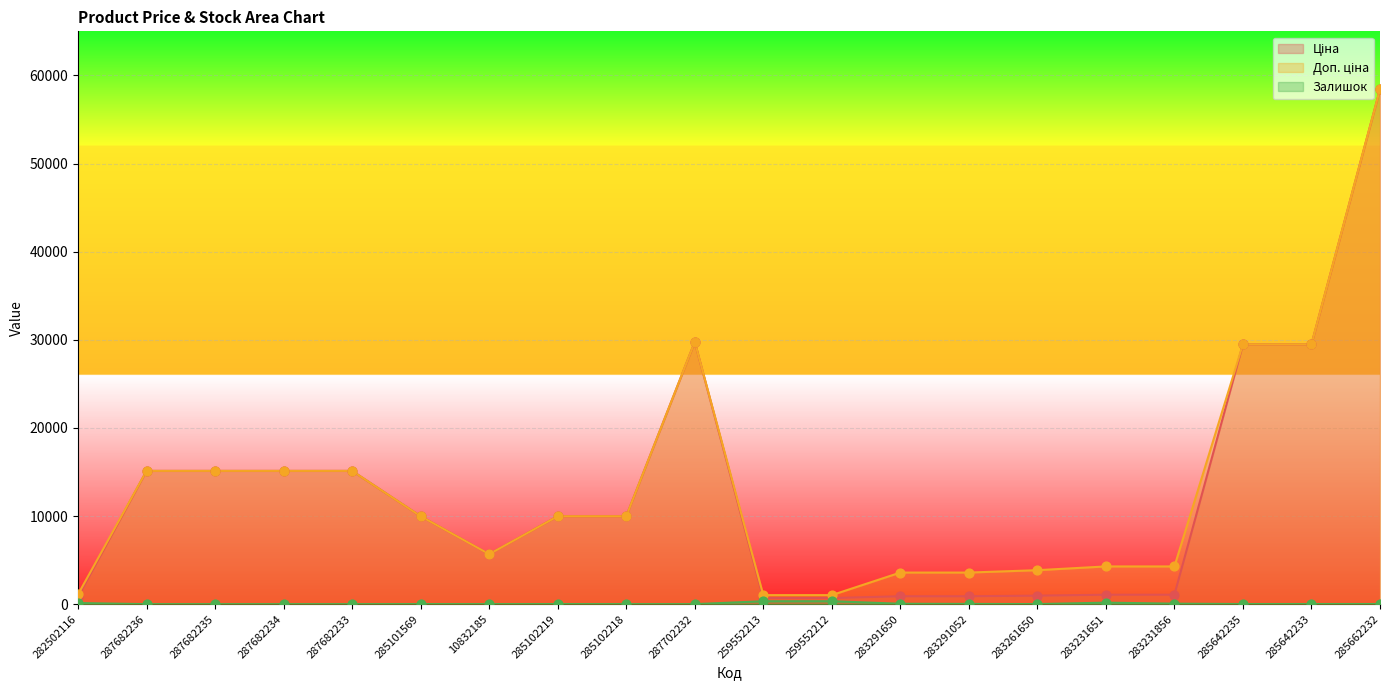

Is the value of Ціна at 282502116 greater than the value of Доп. ціна at 283231856?

No